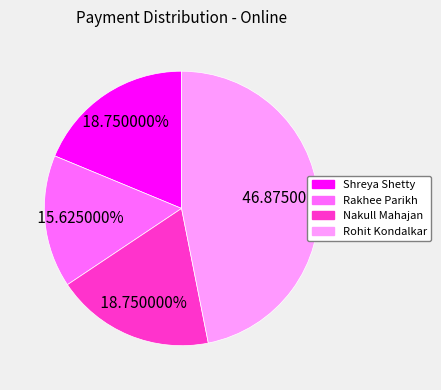

Is it true that Shreya Shetty is 32% of the pie?

False